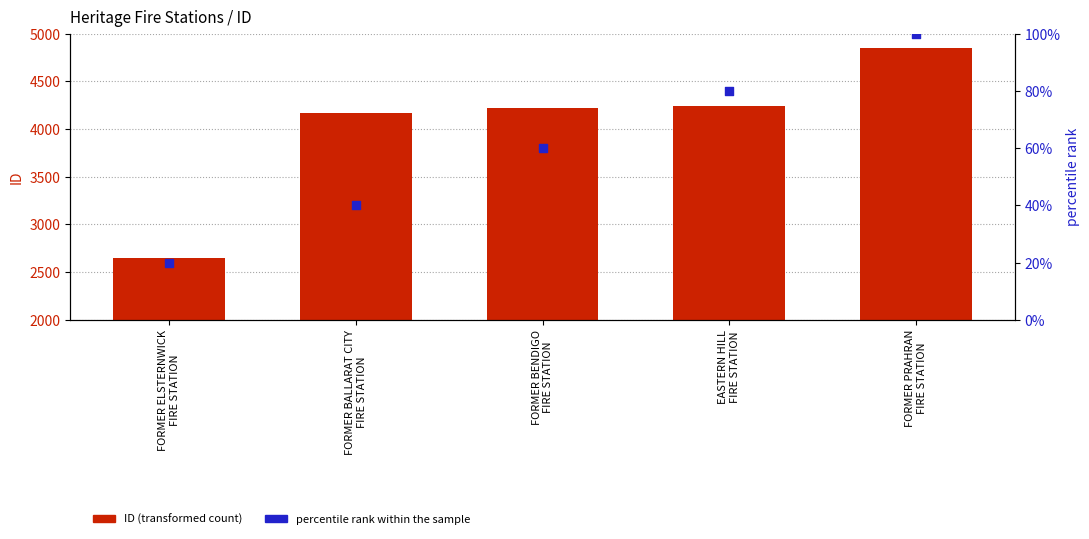

Which series reaches the maximum Y coordinate?

ID (transformed count)